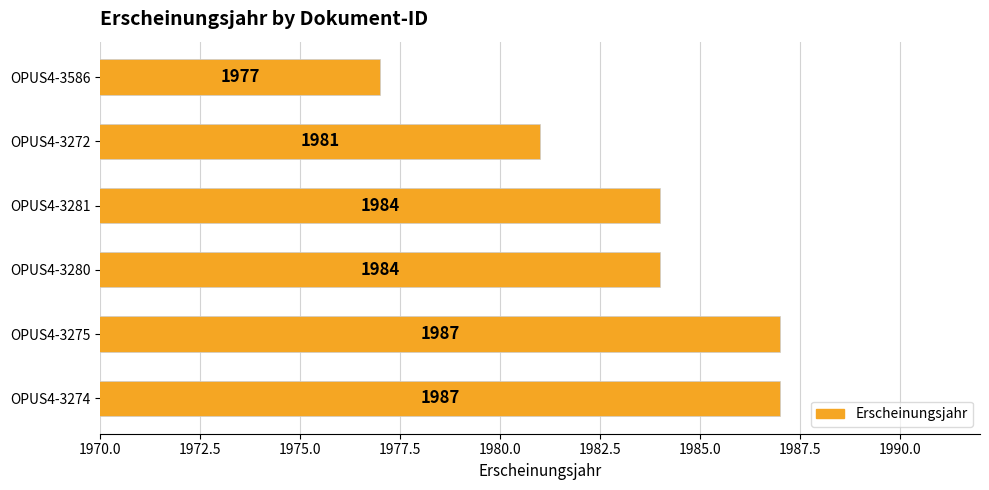

How many categories are shown in the chart?

6